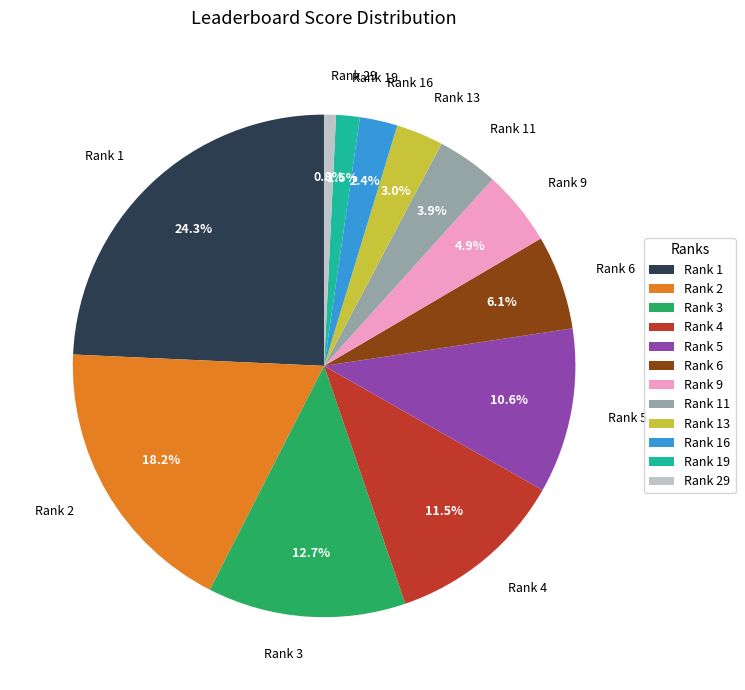

To the nearest percent, what is the combined percentage of Rank 19 and Rank 2?

20%